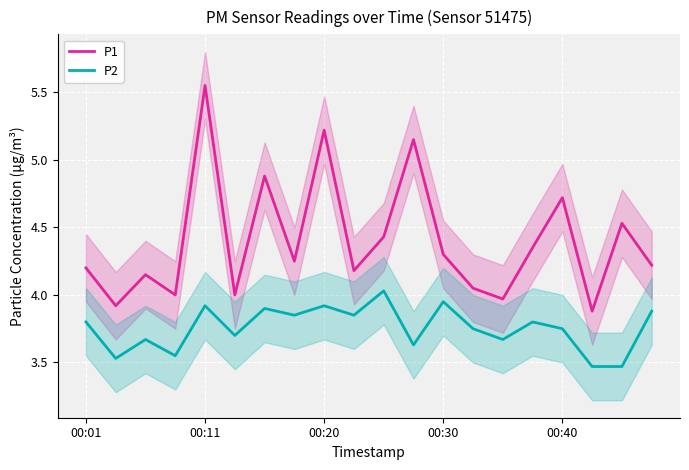

What is the difference between the maximum and second lowest values in the P2 series?

0.6